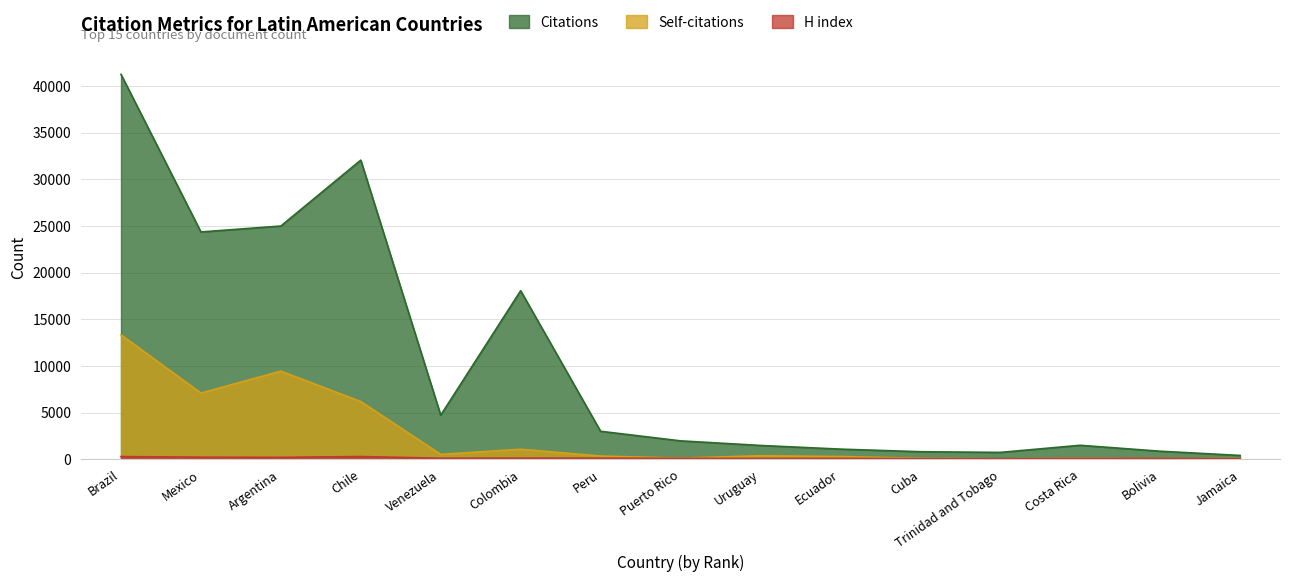

Rank the series by their average value, from highest to lowest.

Citations, Self-citations, H index